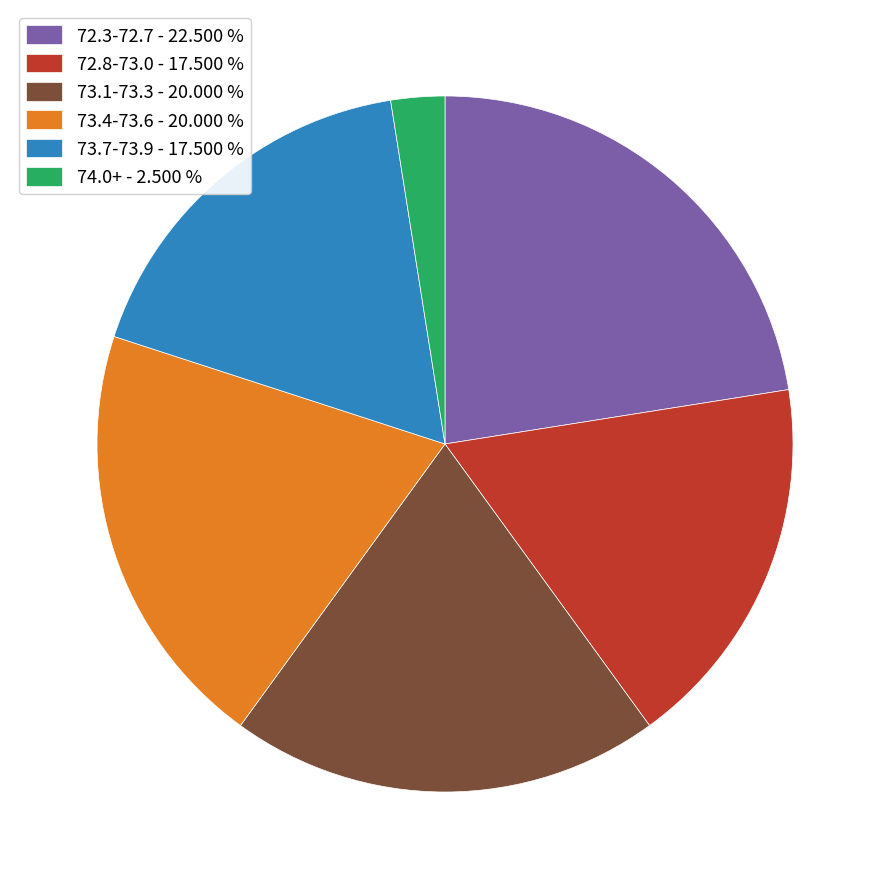

Between 73.4-73.6 - 20.000 % and 74.0+ - 2.500 %, which is larger?

73.4-73.6 - 20.000 %